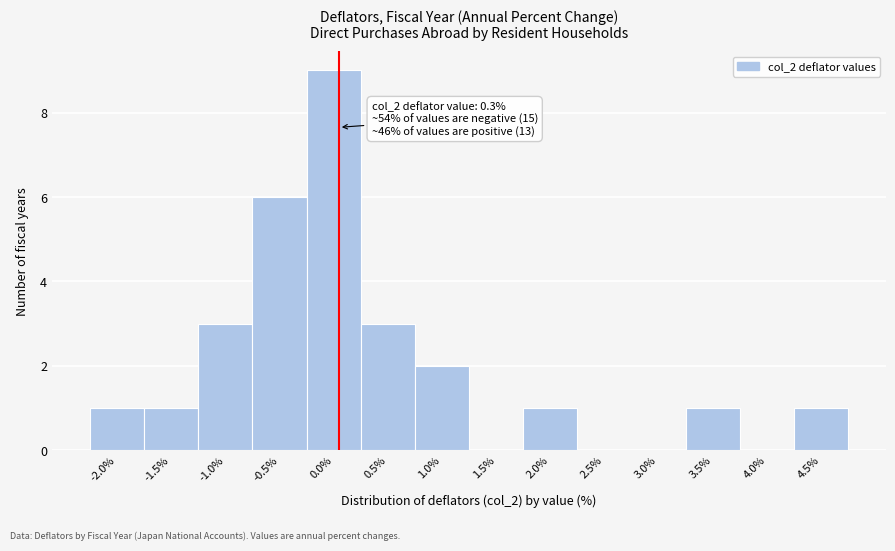

Reading right to left, transcribe all the data shown in this chart.

4.5%=1	4.0%=0	3.5%=1	3.0%=0	2.5%=0	2.0%=1	1.5%=0	1.0%=2	0.5%=3	0.0%=9	-0.5%=6	-1.0%=3	-1.5%=1	-2.0%=1